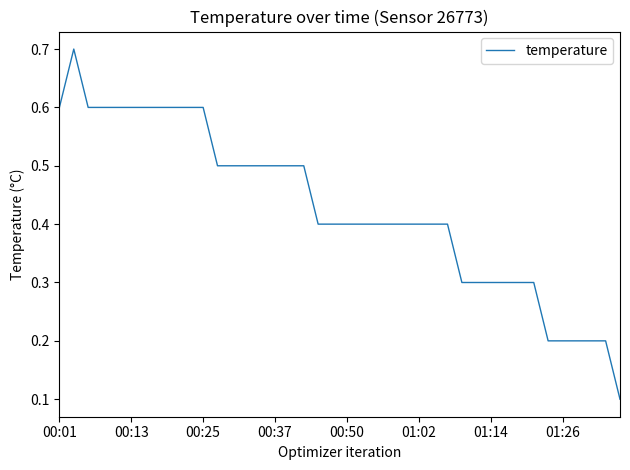

What is the maximum value shown in the chart?

0.7